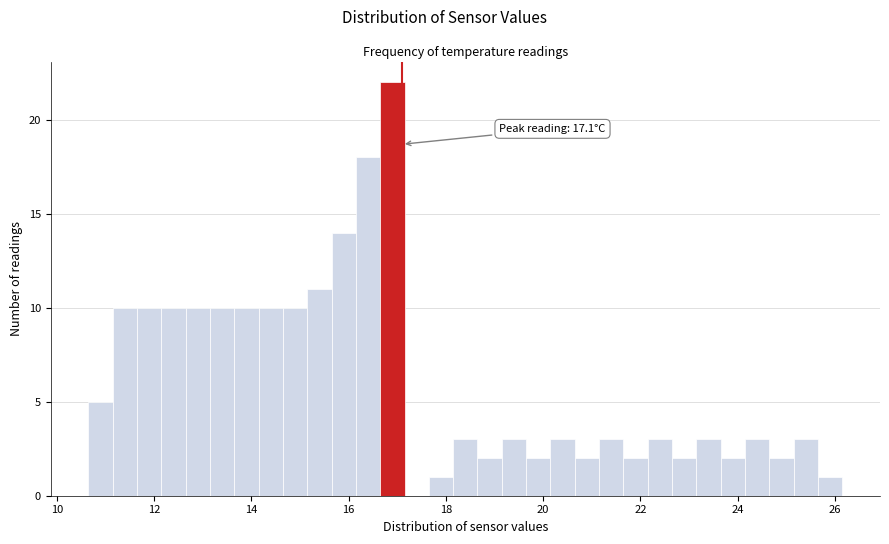

Around what value on the x-axis is the tallest bar? Give the approximate position of its centre, as read against the axis.

17.0